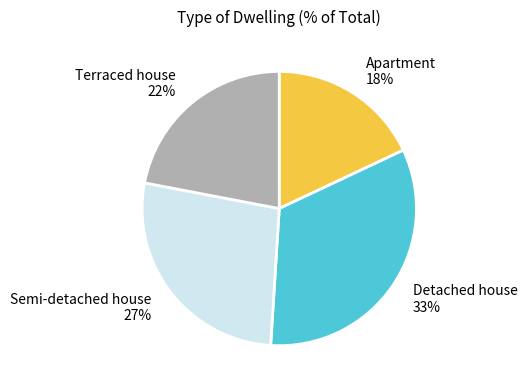

Is it true that Apartment is 18% of the pie?

True